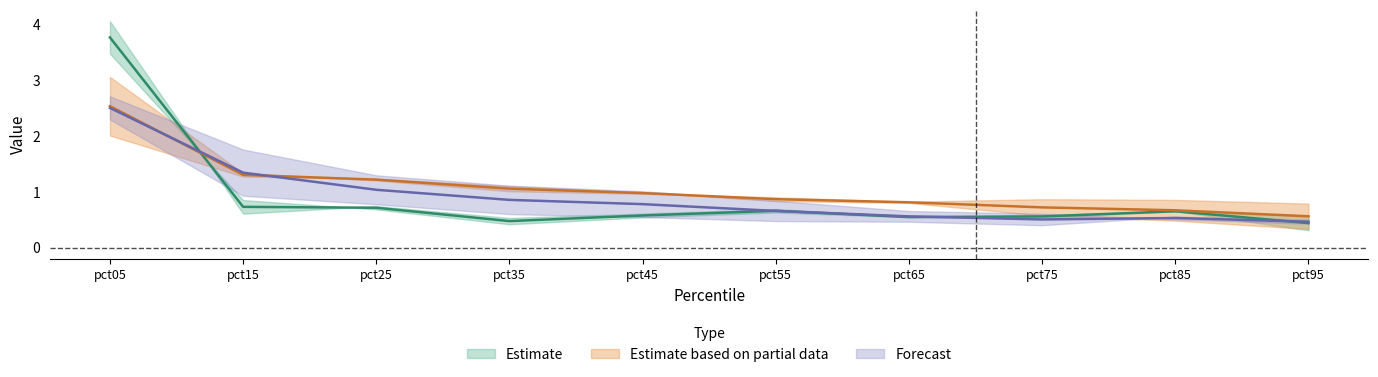

What is the difference between the Jan values at pct25 and pct75?

0.2